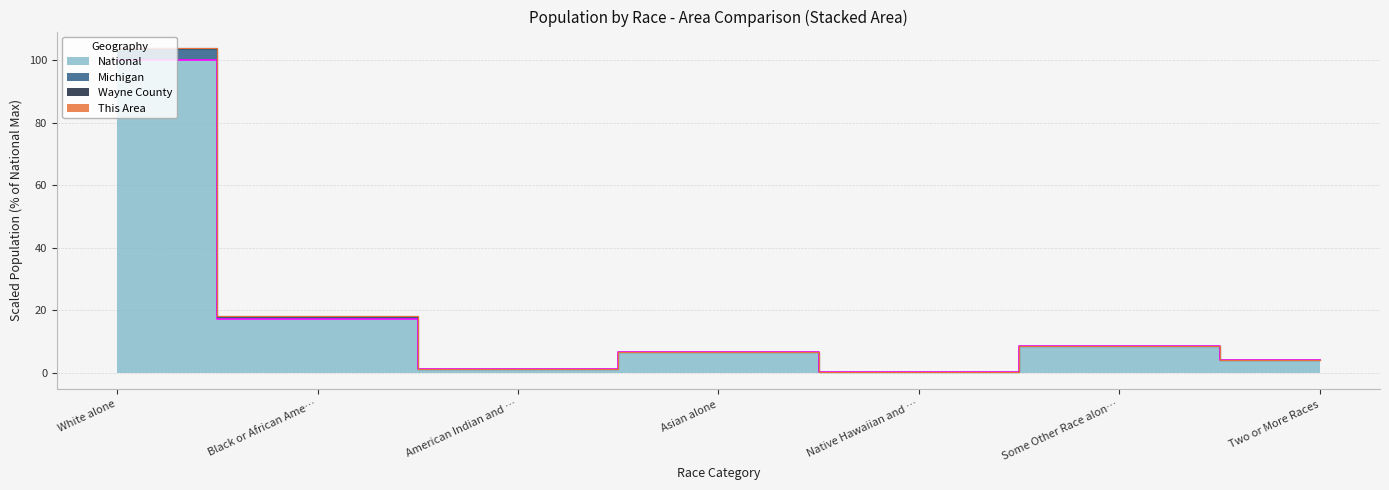

True or false: National and Michigan intersect in this chart.

False